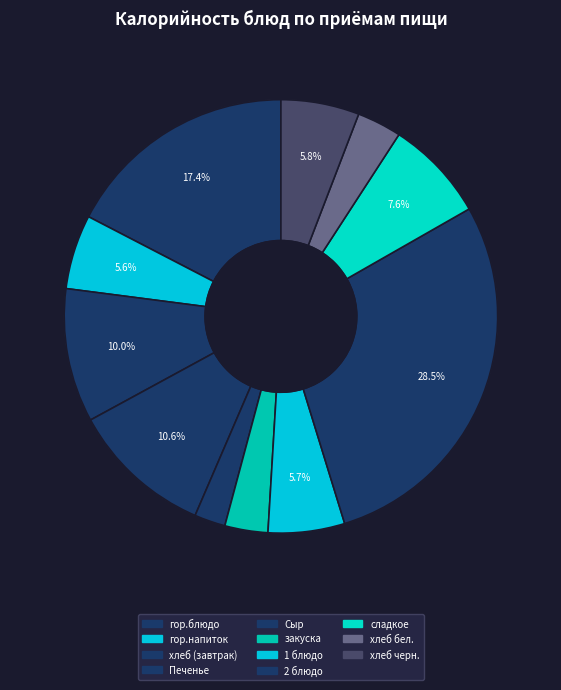

What portion of the pie excludes хлеб (завтрак)?

90.0%